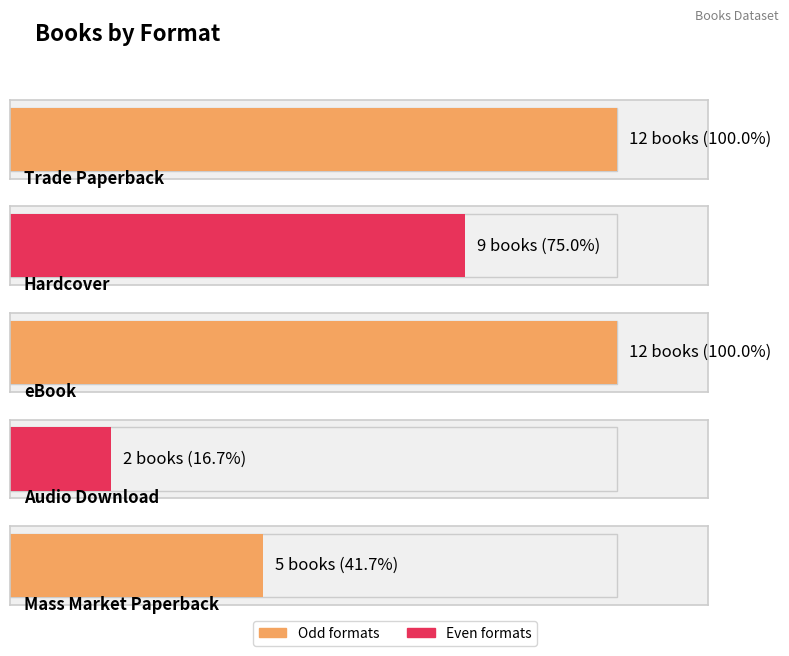

Reading left to right, transcribe all the data shown in this chart.

12	9	12	2	5